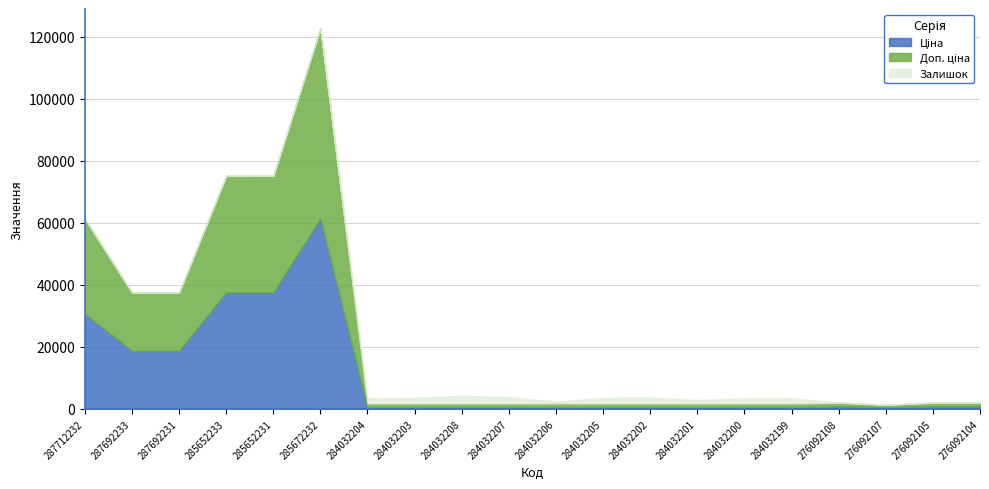

How many data points in Залишок are less than 605?

10